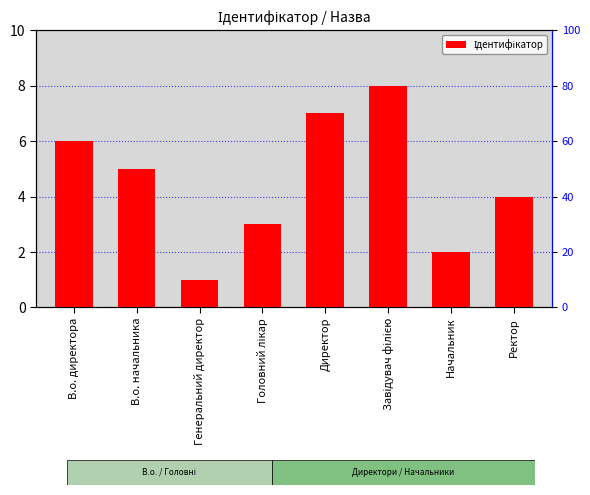

What is the sum of all values?

36